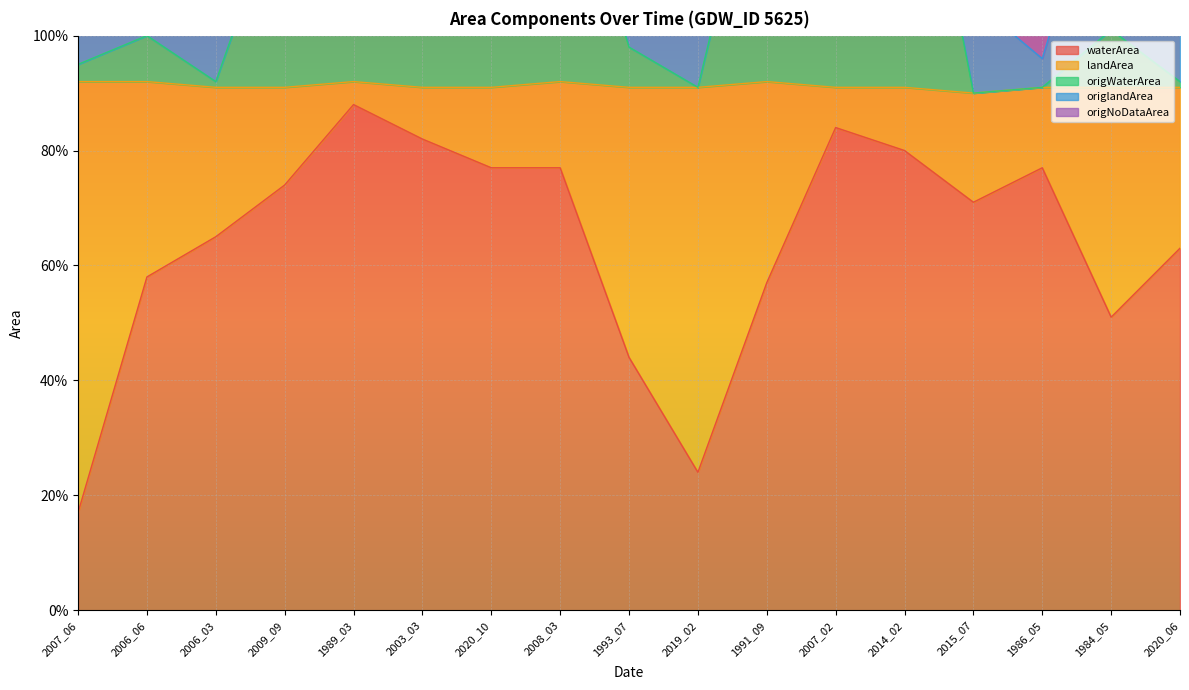

Between 2007_06 and 1993_07, which is larger?

1993_07